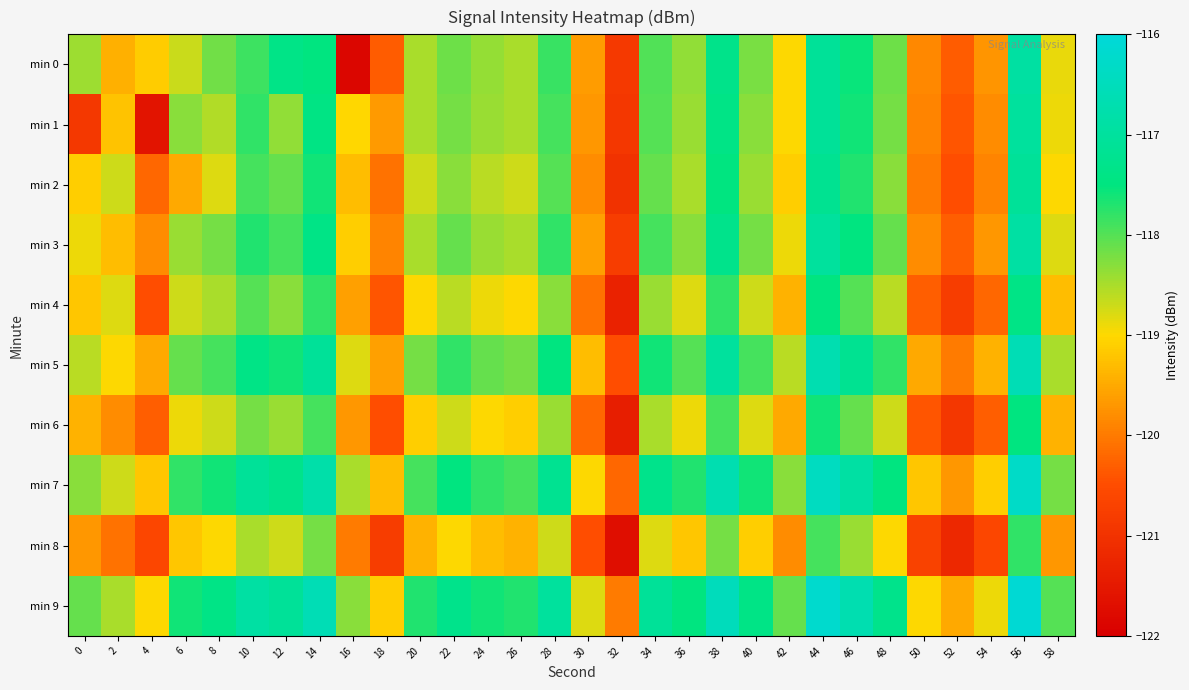

Which series changed the most between 0 and 54?

min 0